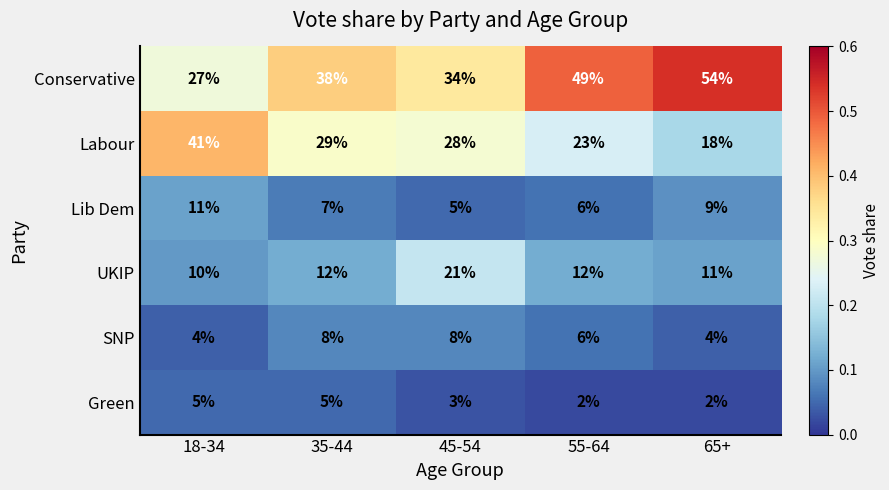

What is the maximum value shown in the chart?

54